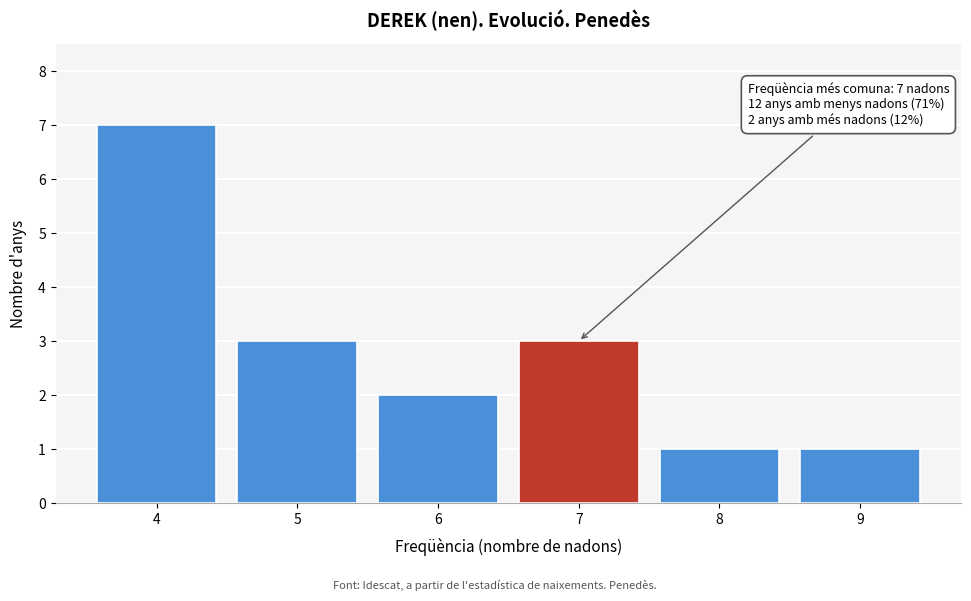

Over which range of the x-axis is the bar tallest?

3.5 to 4.5